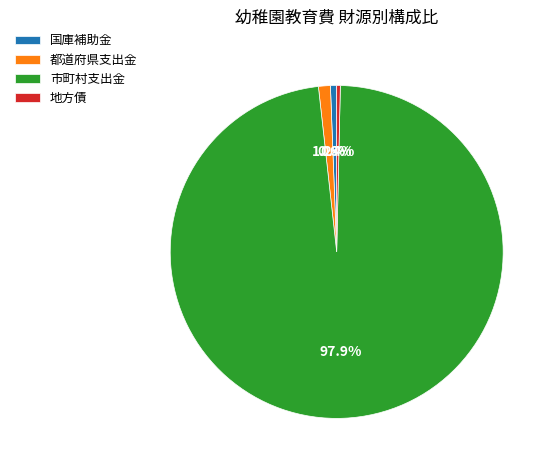

Combined, what portion of the pie is 市町村支出金 and 地方債?

98.2%